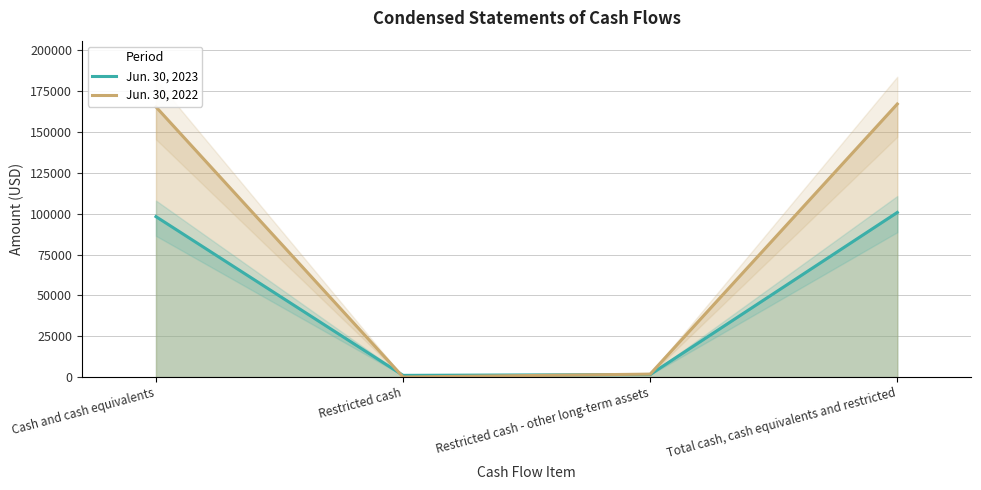

How many data points in Jun. 30, 2023 are above 98200?

1